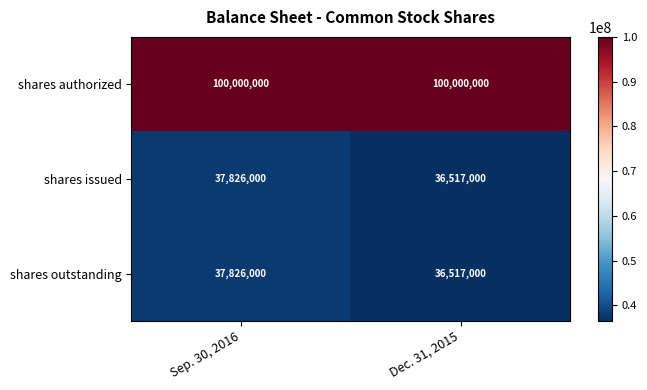

At which category is the sum across all series the highest?

Sep. 30, 2016